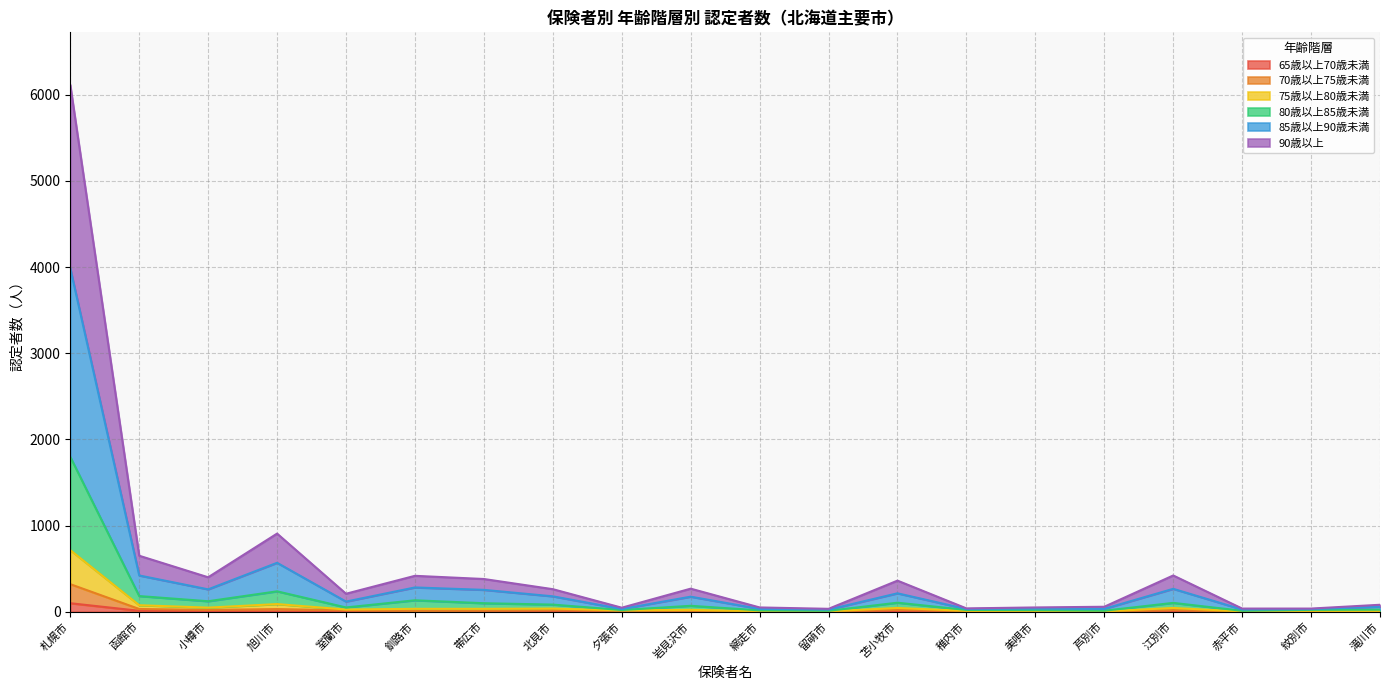

How many data points in 70歳以上75歳未満 are less than 26?

10